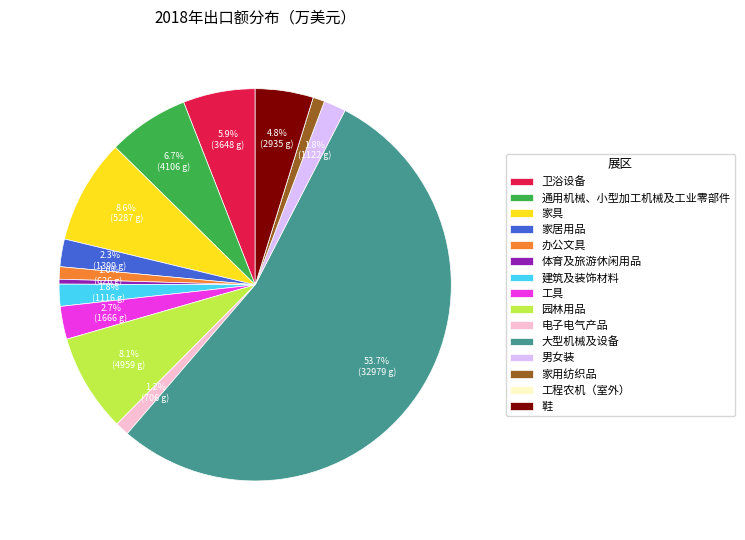

True or false: 工具 accounts for 3% of the total.

True